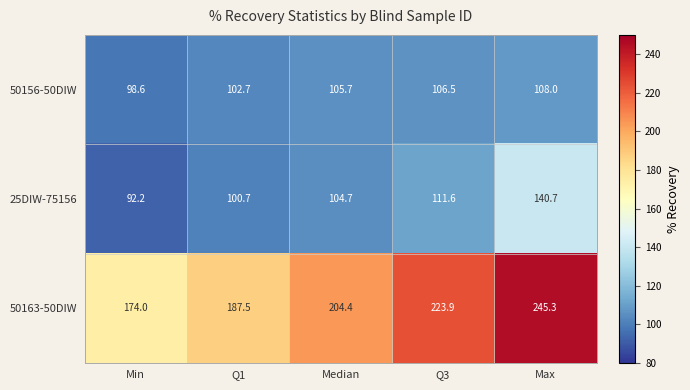

Reading left to right, what are all the values shown in this chart?

50156-50DIW: Min=98.6	Q1=102.7	Median=105.7	Q3=106.5	Max=108.0
25DIW-75156: Min=92.2	Q1=100.7	Median=104.7	Q3=111.6	Max=140.7
50163-50DIW: Min=174.0	Q1=187.5	Median=204.4	Q3=223.9	Max=245.3